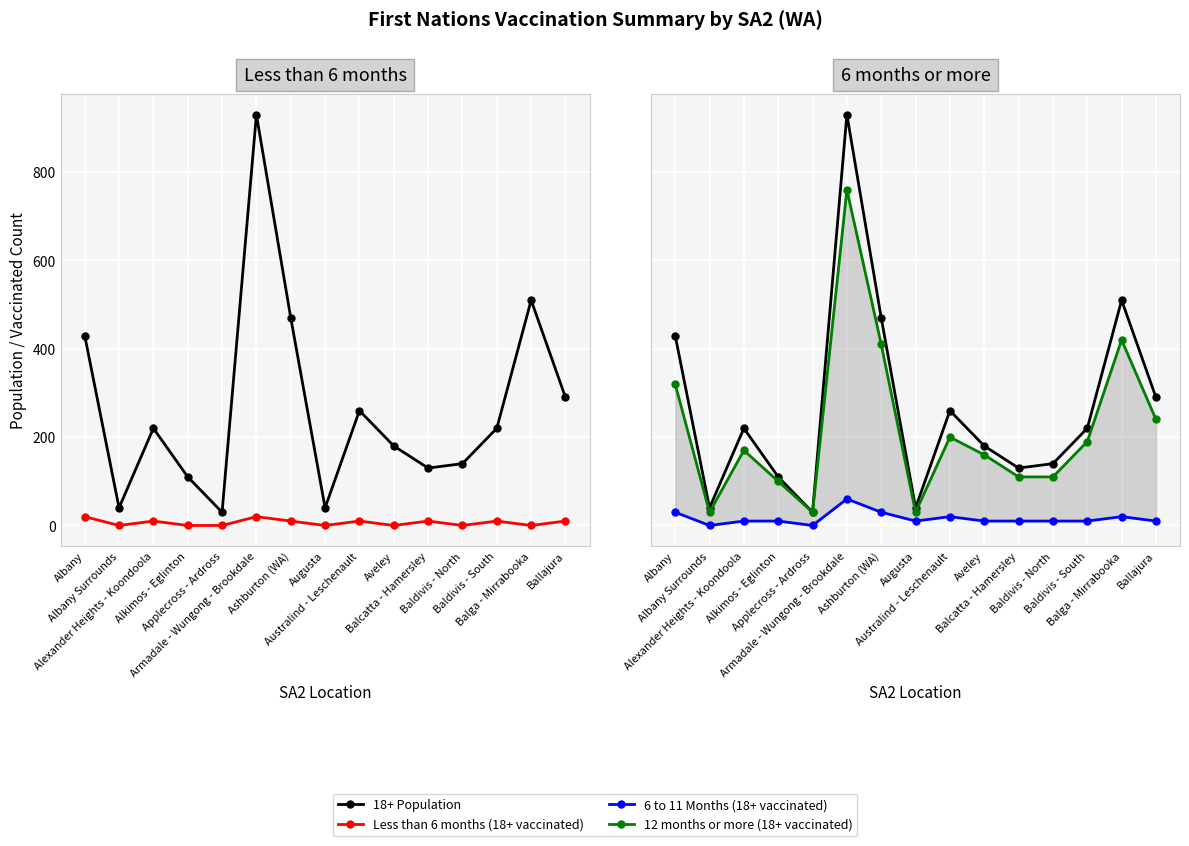

Where is the first local maximum for 18+ Population?

Alexander Heights - Koondoola